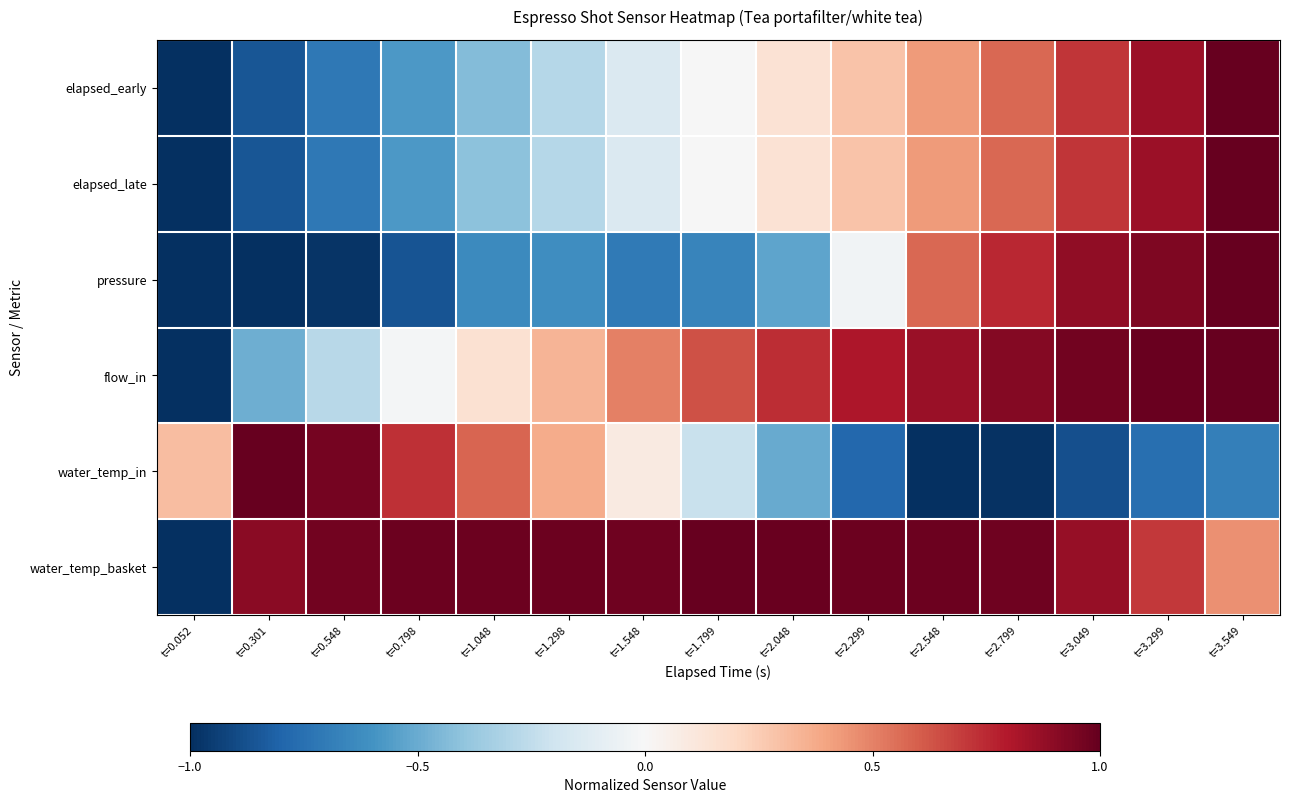

At which category is the sum across all series the highest?

t=3.549